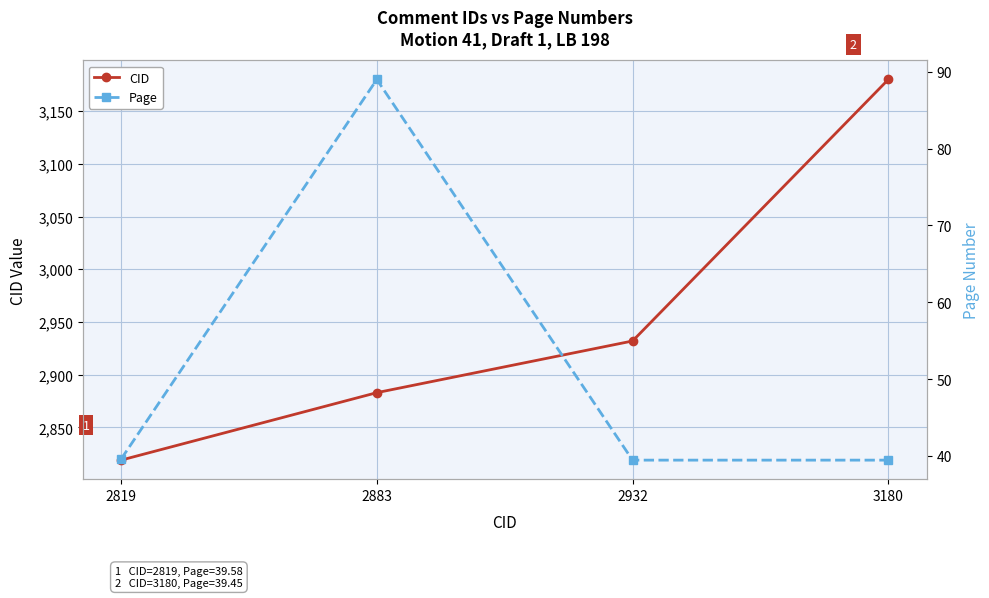

What is the difference between the second highest and minimum values in the Page series?

0.1